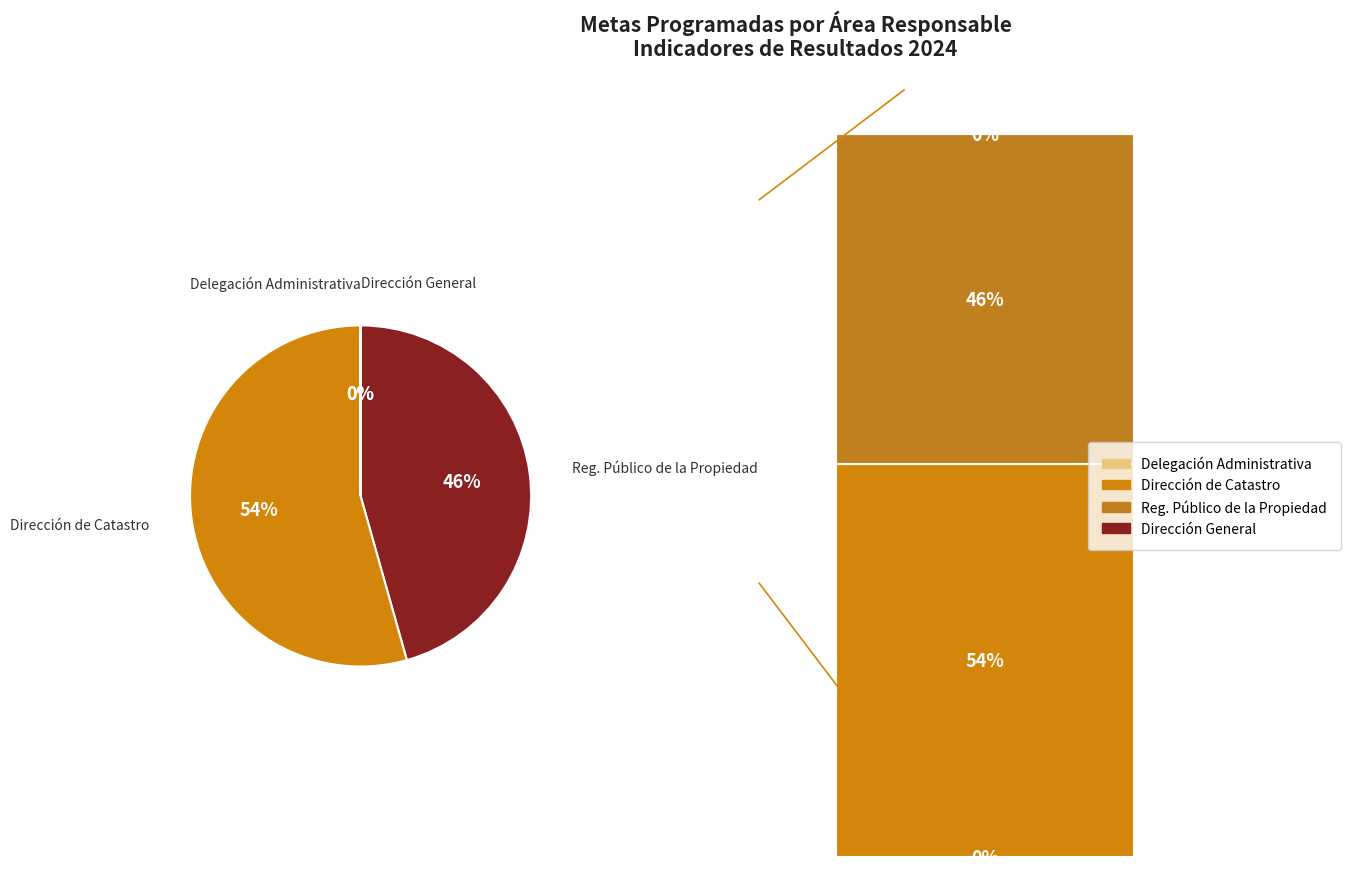

The Dirección de Catastro slice represents 54% of the pie. True or false?

True